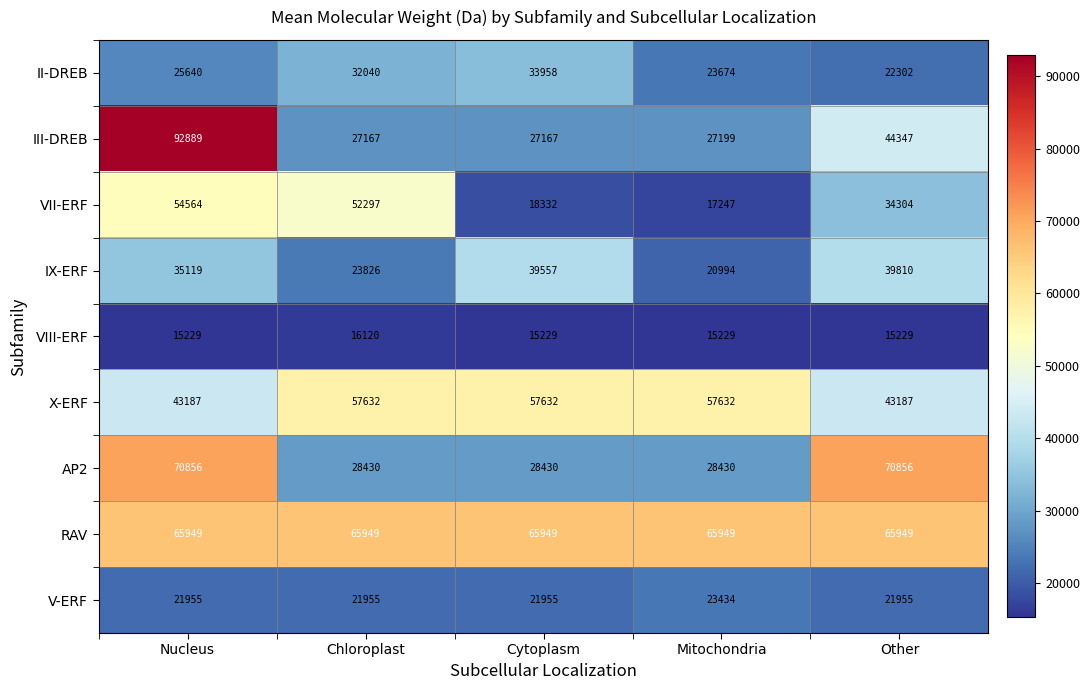

What is the highest value of the II-DREB series?

33958